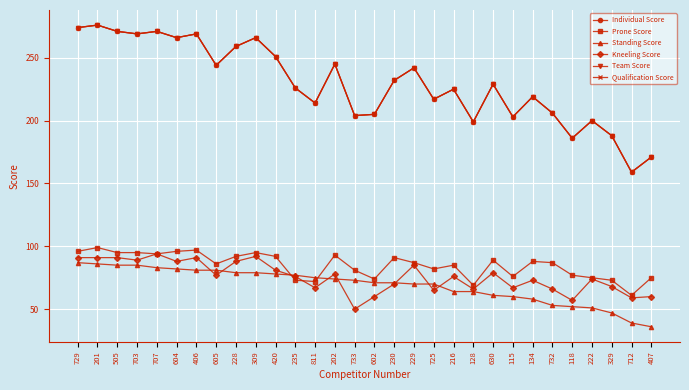

What is the lowest value of the Standing Score series?

36